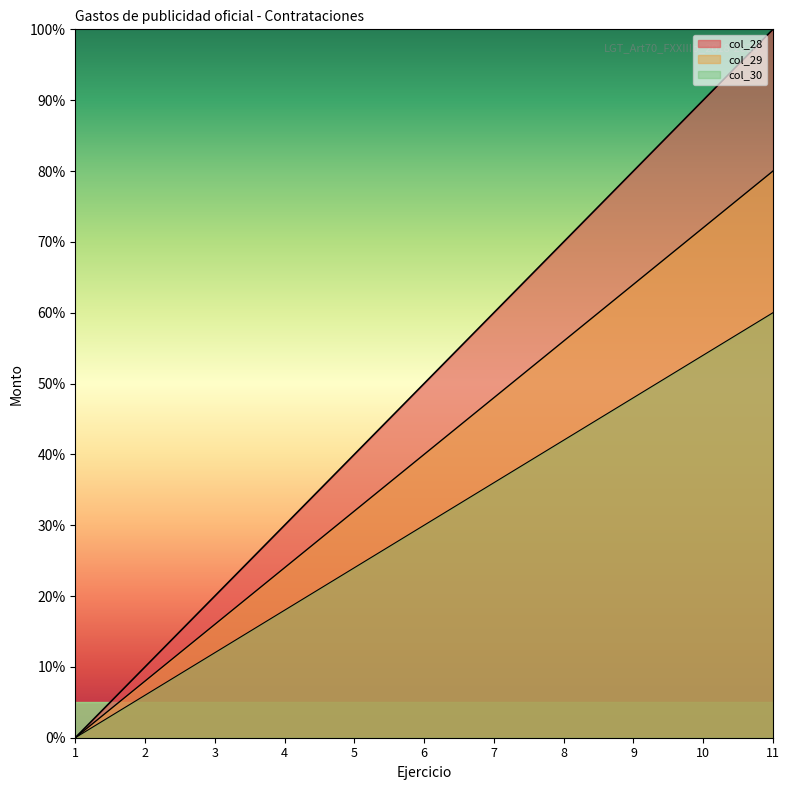

True or false: col_30 and col_28 cross at least once.

False